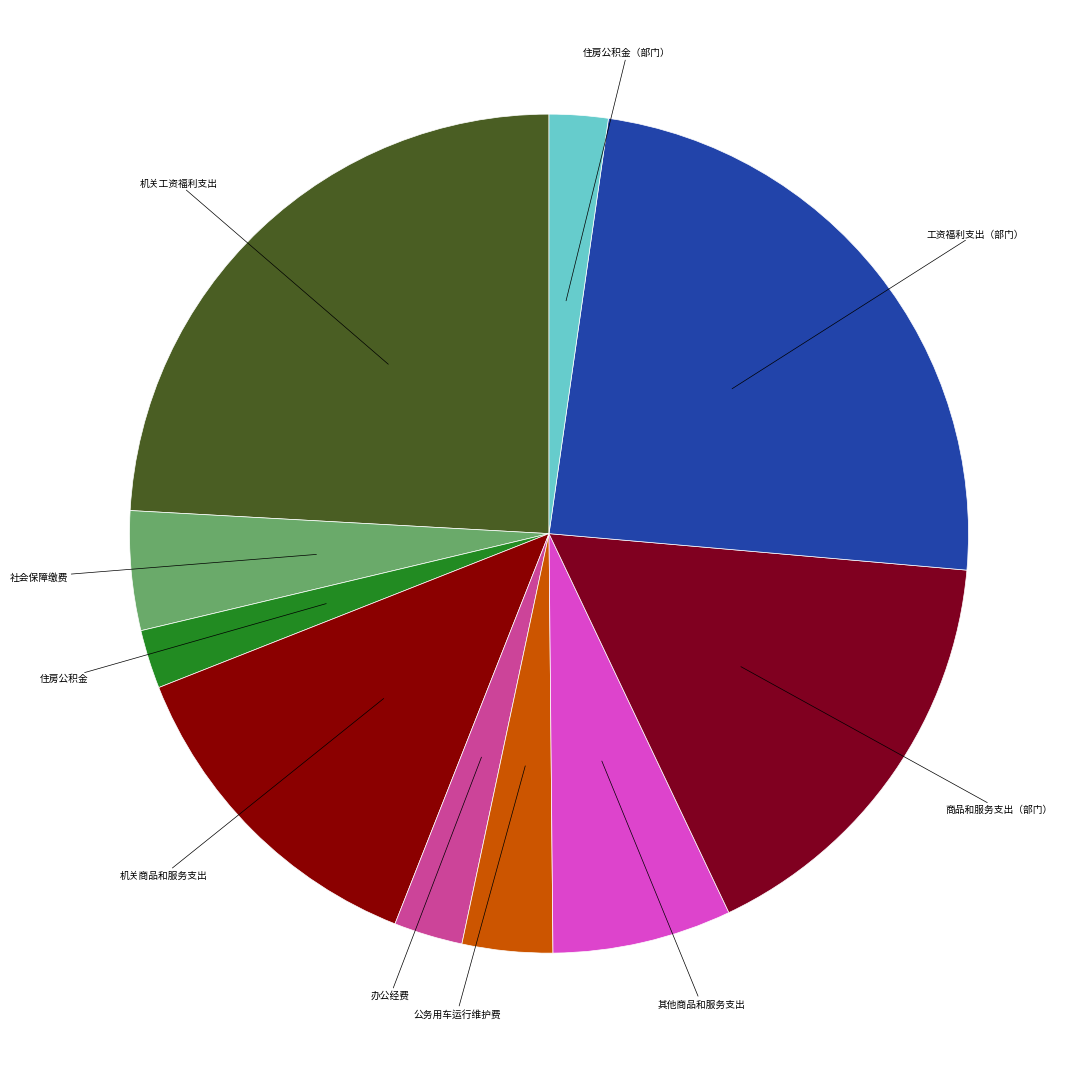

Which slice is the largest?

机关工资福利支出